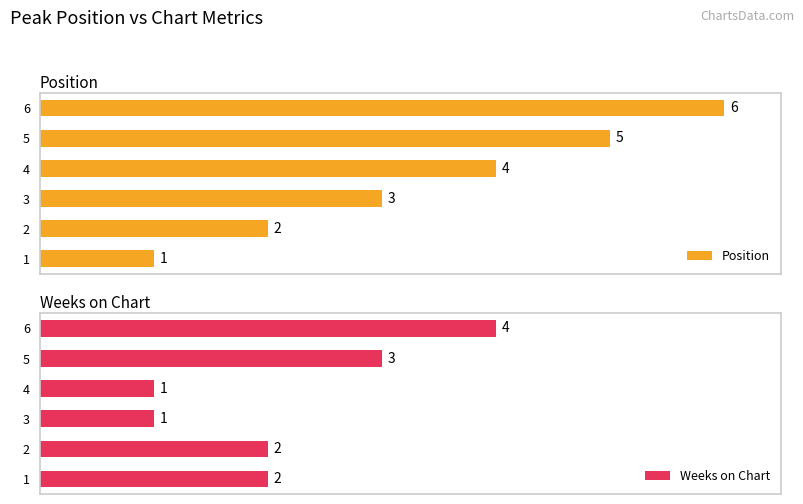

List the labels in order of Position value, smallest first.

1, 2, 3, 4, 5, 6